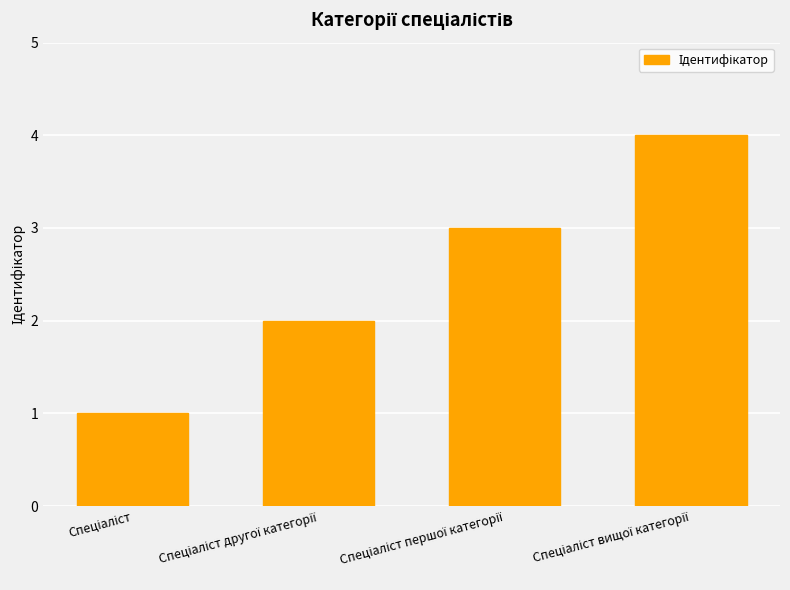

What is the difference between the maximum and minimum values?

3